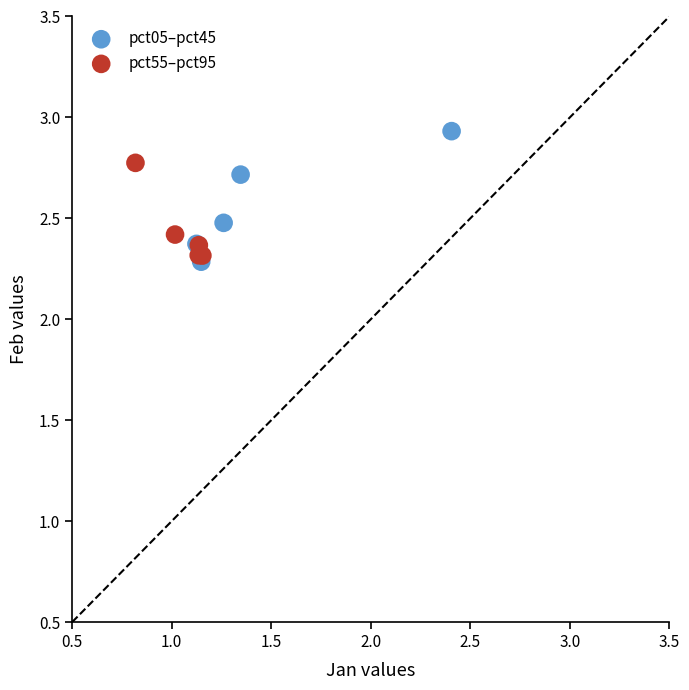

Which series reaches the minimum Y coordinate?

pct05–pct45